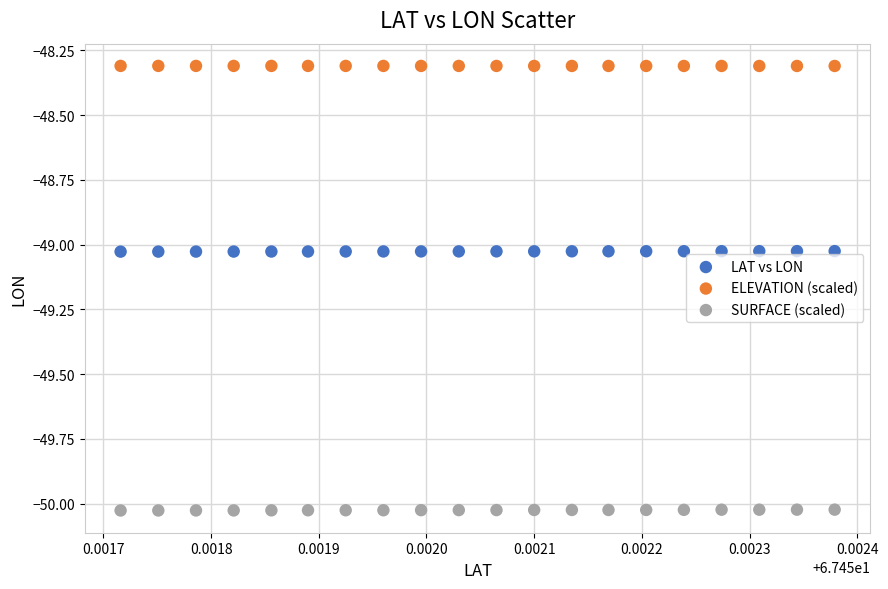

Which series reaches the minimum Y coordinate?

SURFACE (scaled)